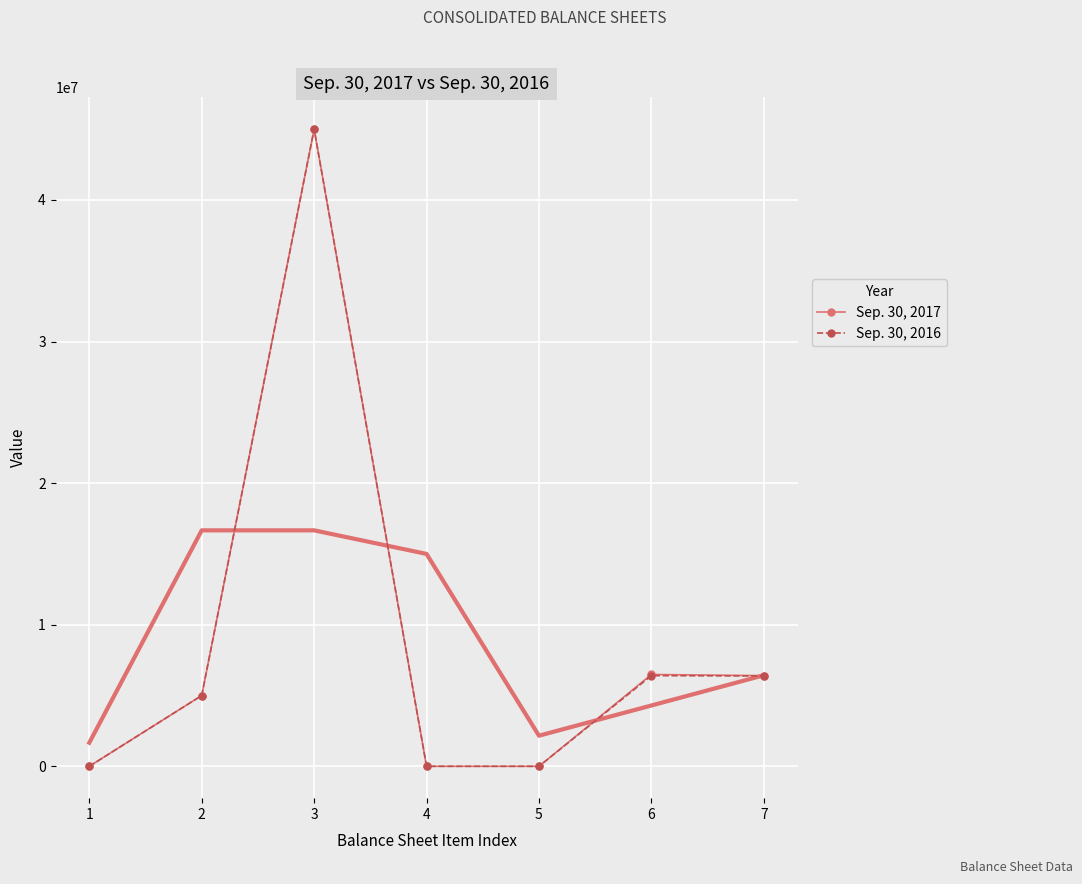

What is the spread (max minus min) of values at 7?

22066